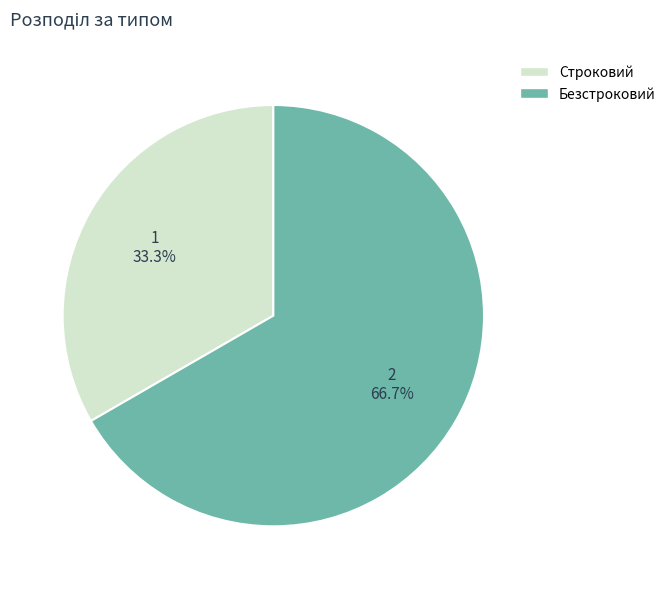

To the nearest percent, what is the average slice percentage?

50%